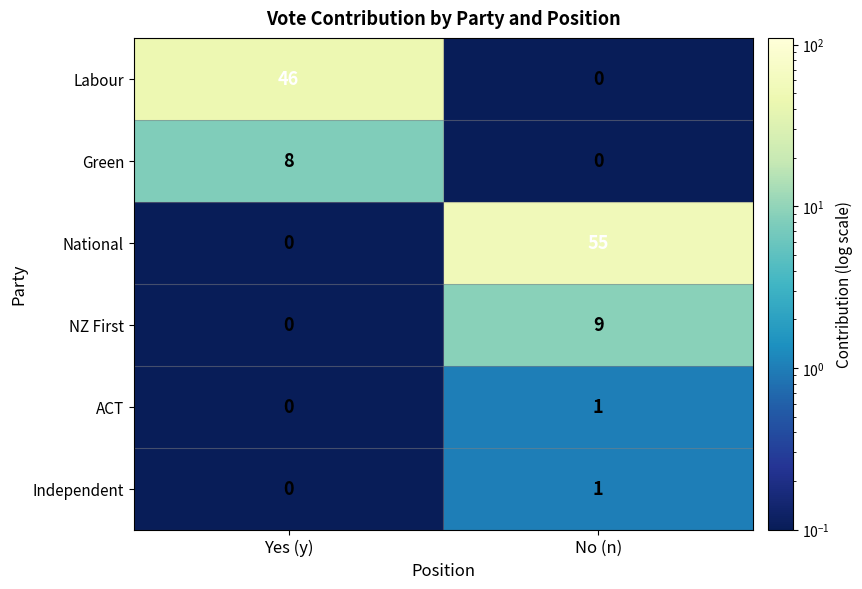

At which label does Independent reach its minimum?

Yes (y)